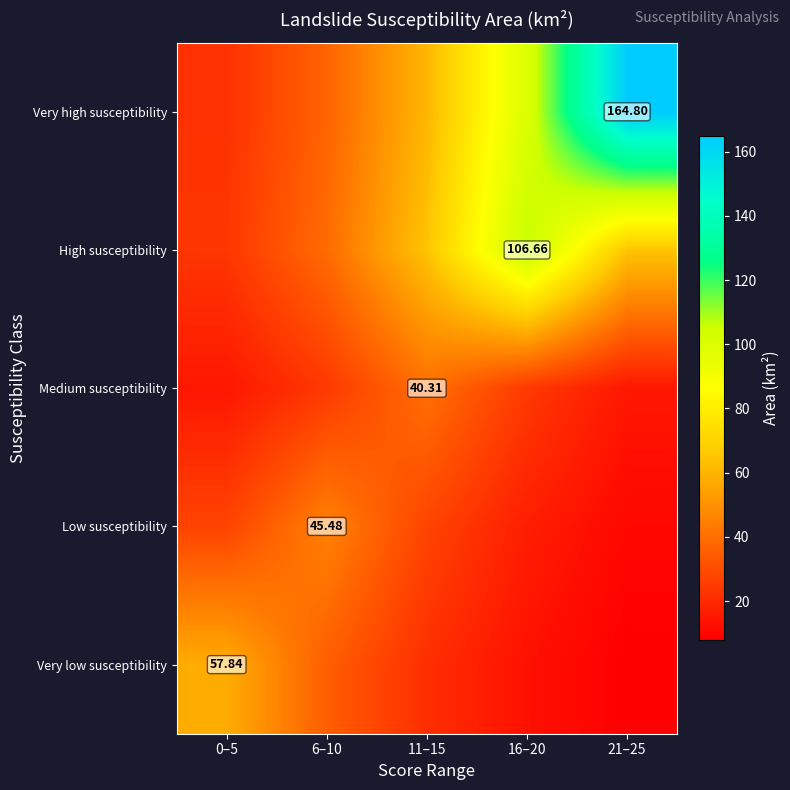

Where is Very high susceptibility nearest to the value 93?

16–20